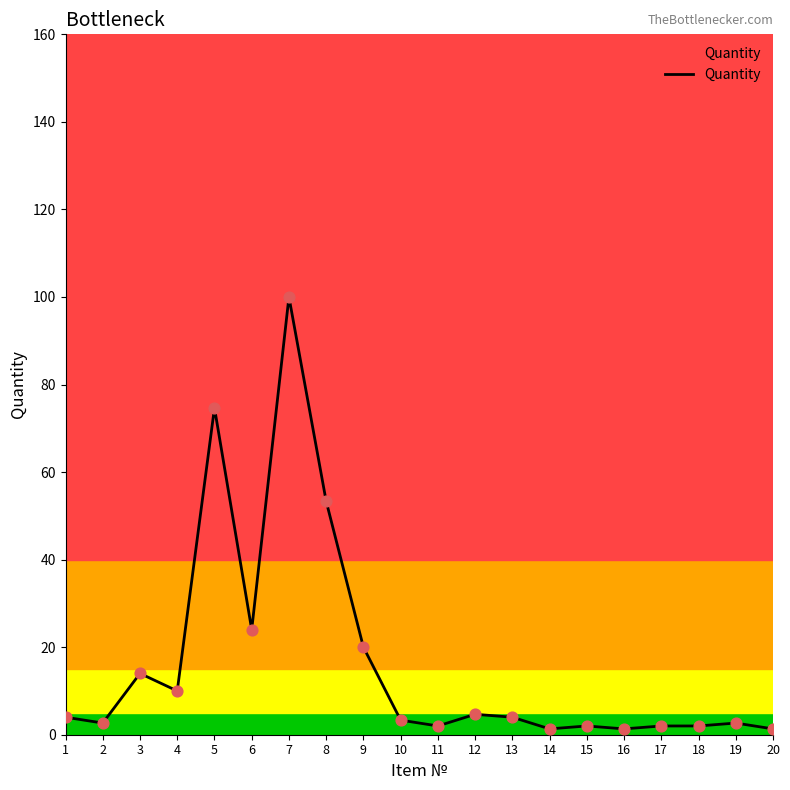

What is the change in value from 4 to 18?

-8.0